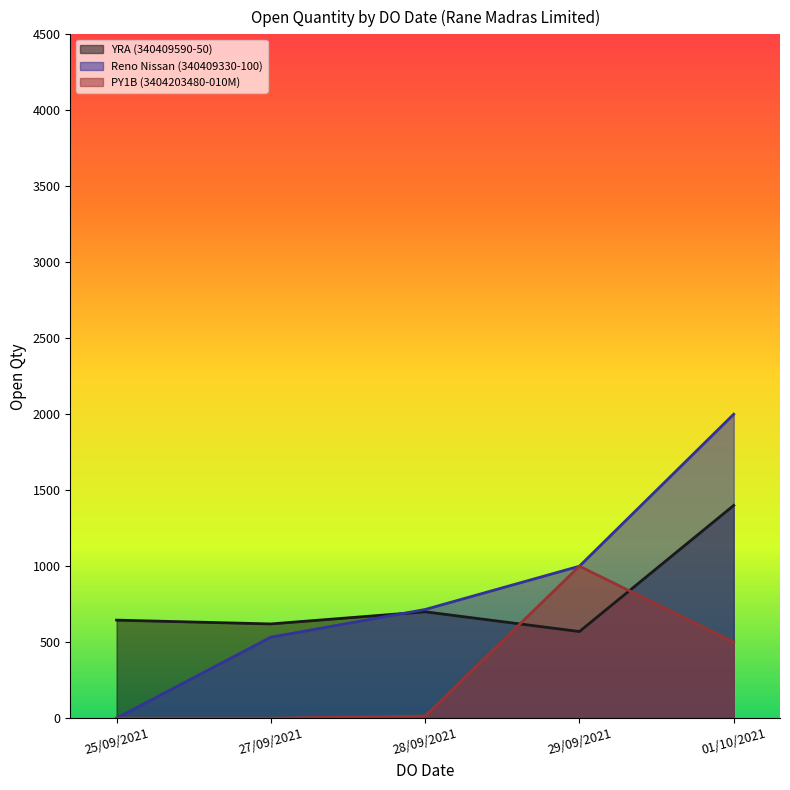

True or false: YRA (340409590-50) and PY1B (3404203480-010M) intersect in this chart.

True